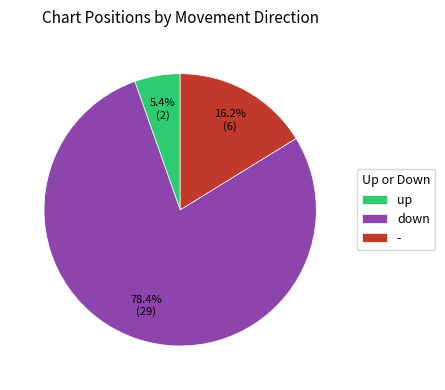

Combined, what portion of the pie is - and down?

94.6%